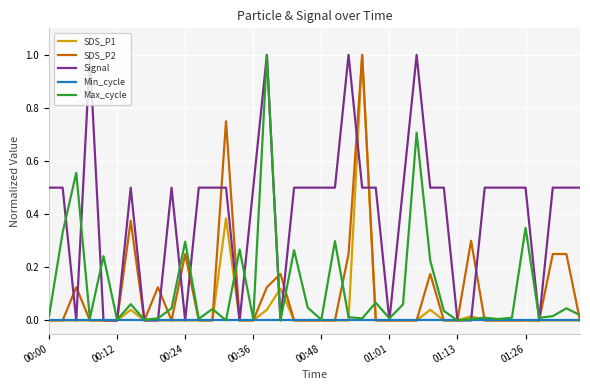

How many lines are shown in the chart?

5